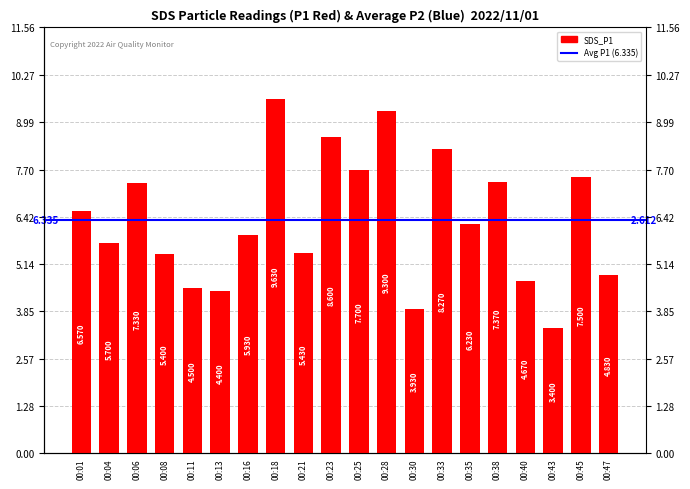

What is the value of the 17th bar from the left?

4.7